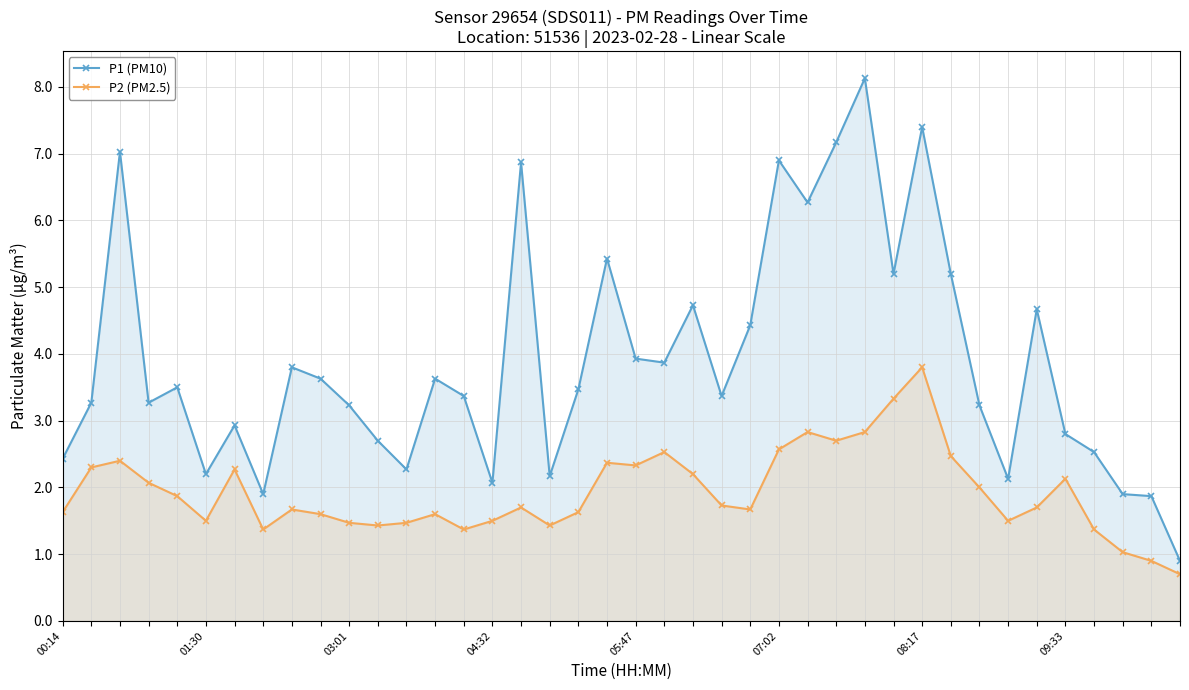

List the series in order of their peak value, highest first.

P1 (PM10), P2 (PM2.5)